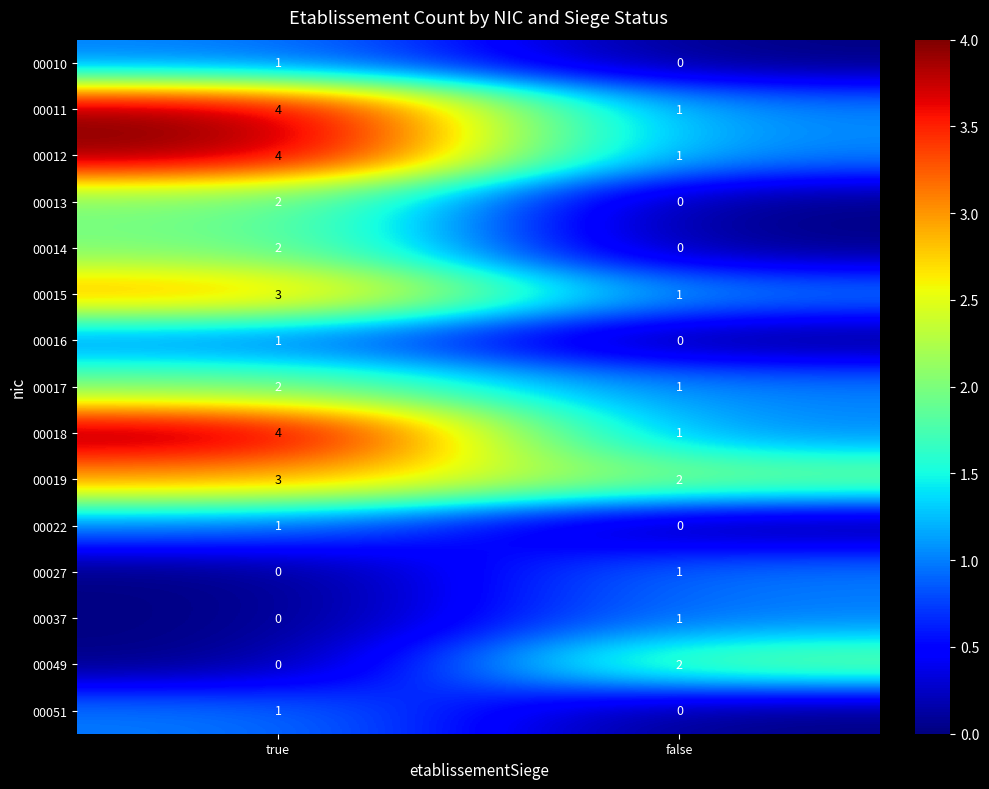

What is the difference between the maximum and minimum values in the 00012 series?

3